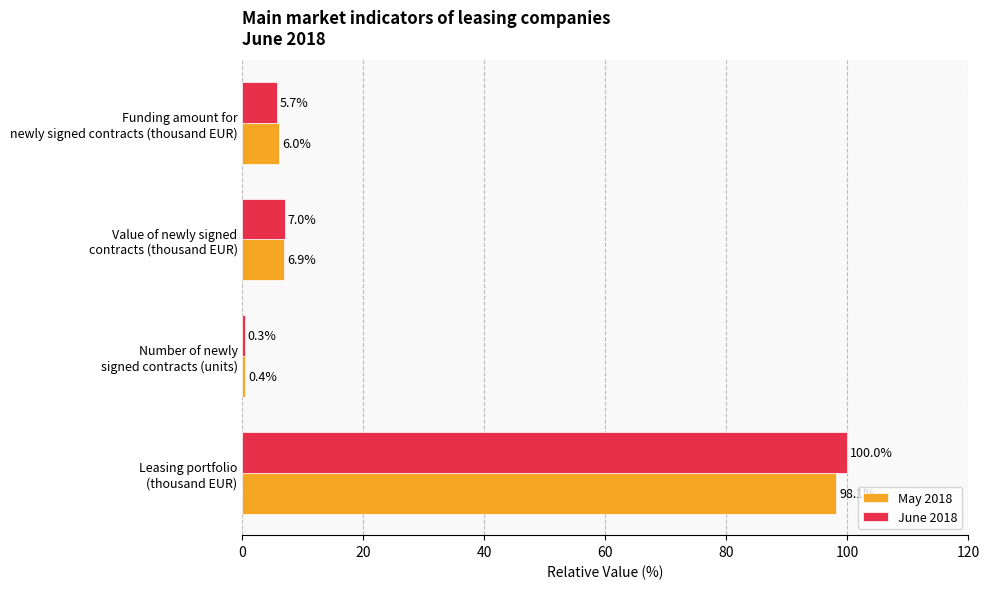

Which series has the largest total across all categories?

June 2018